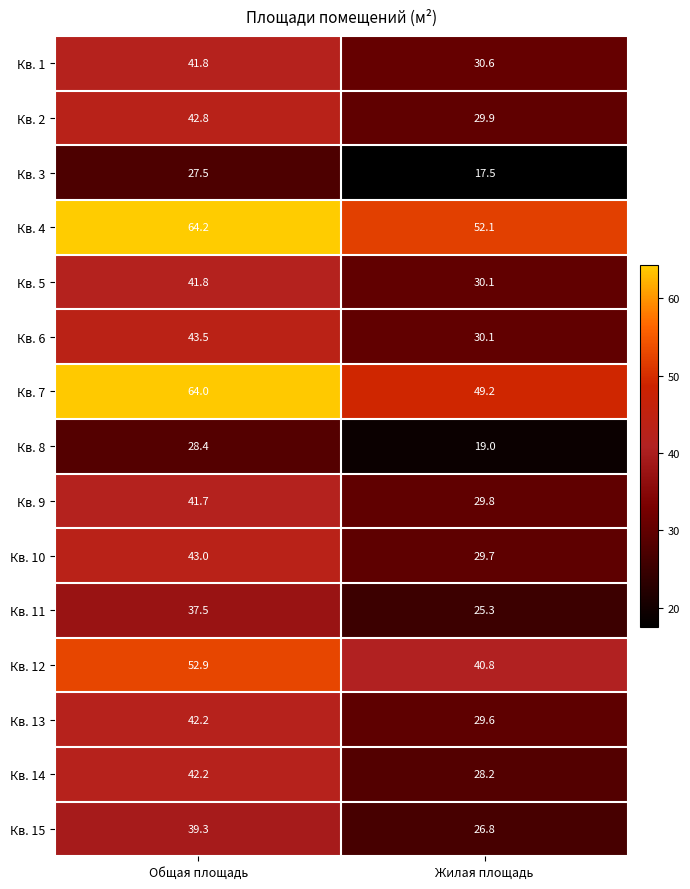

Between Общая площадь and Жилая площадь, which series saw the biggest shift?

Кв. 7